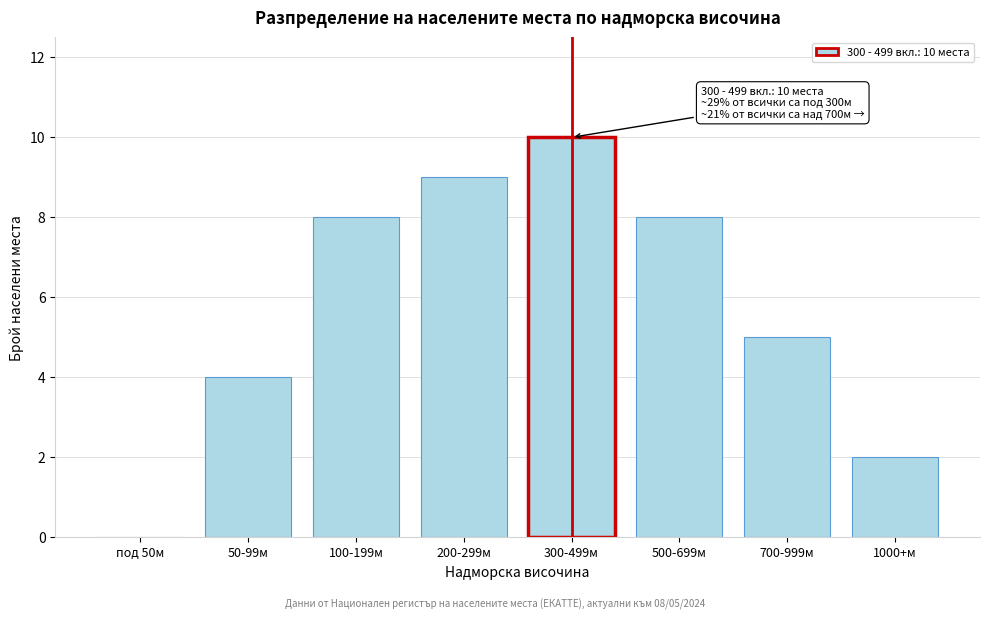

Reading right to left, what are all the values shown in this chart?

1000+м=2	700-999м=5	500-699м=8	300-499м=10	200-299м=9	100-199м=8	50-99м=4	под 50м=0